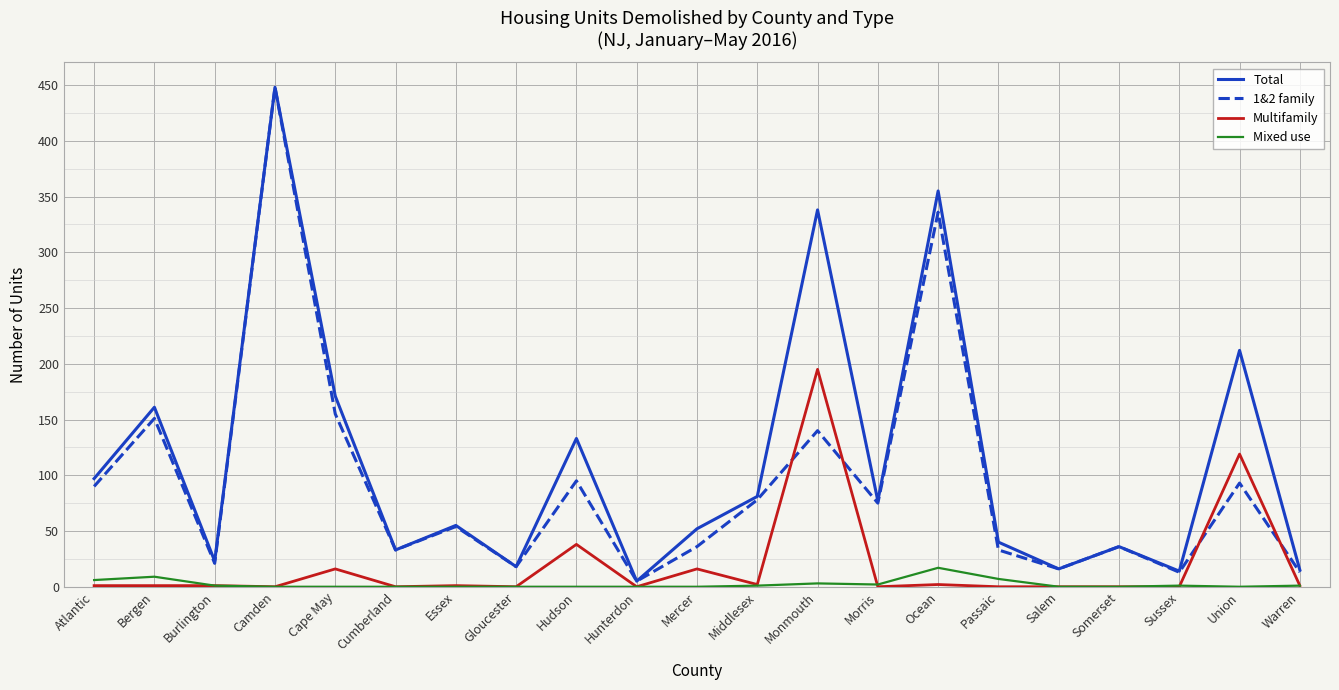

Where is Total nearest to the value 226?

Union